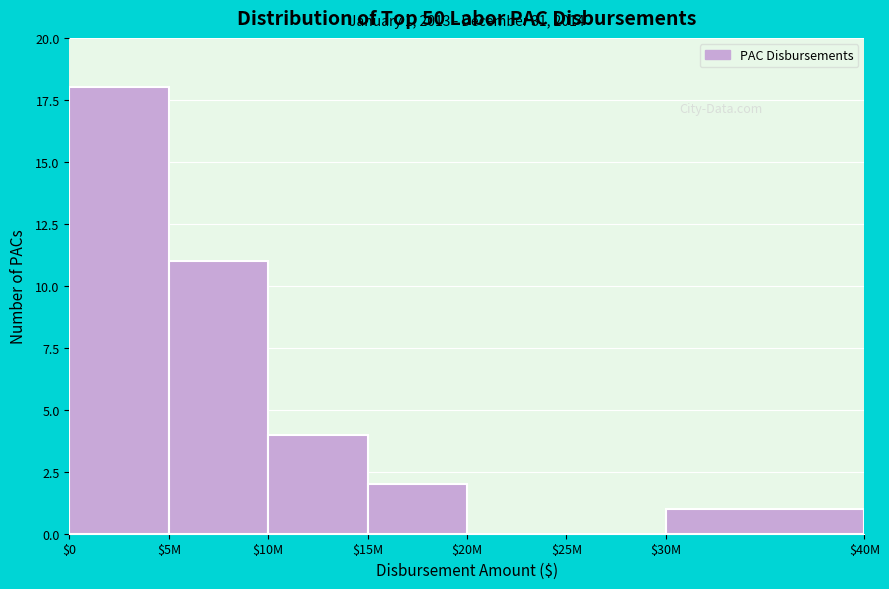

Read the value at $5M, to the nearest 10.

10